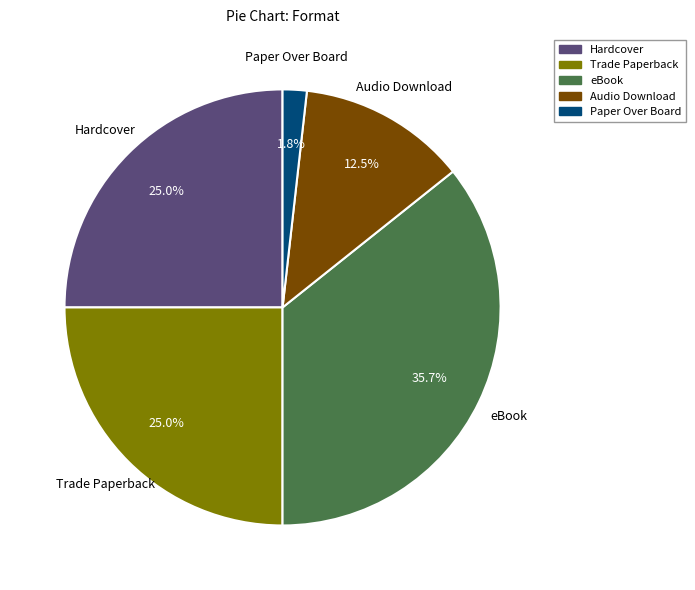

To the nearest percent, what is the average slice percentage?

20%